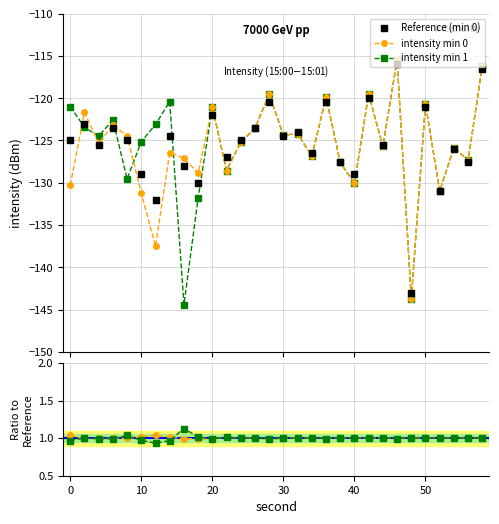

What is the minimum value for min 1 / ref?

0.9